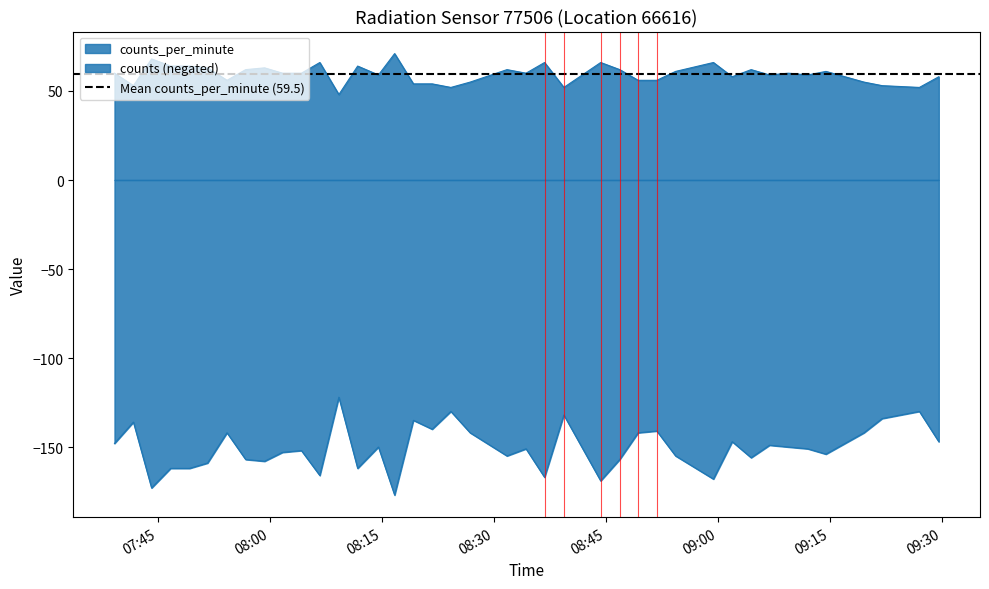

True or false: counts and counts_per_minute cross at least once.

False